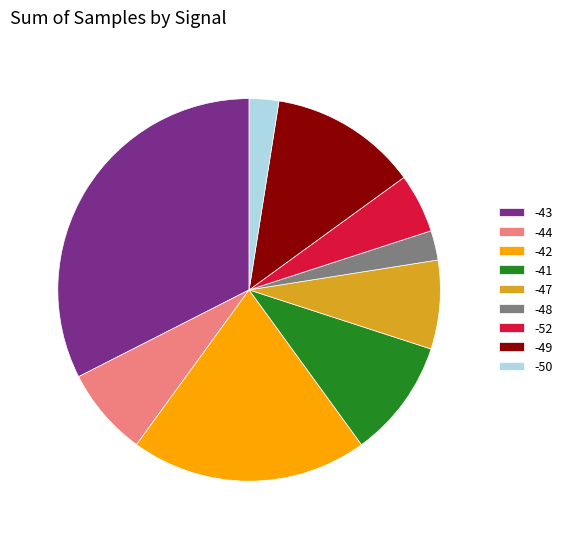

The -52 slice represents 5% of the pie. True or false?

True